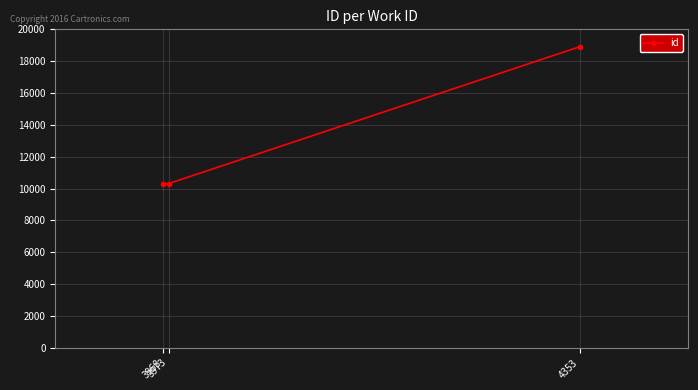

How many data points are less than 10314?

1